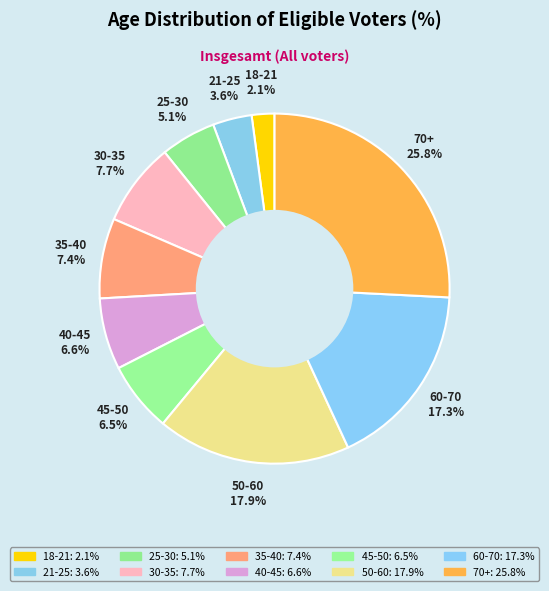

How many segments does this pie chart have?

10